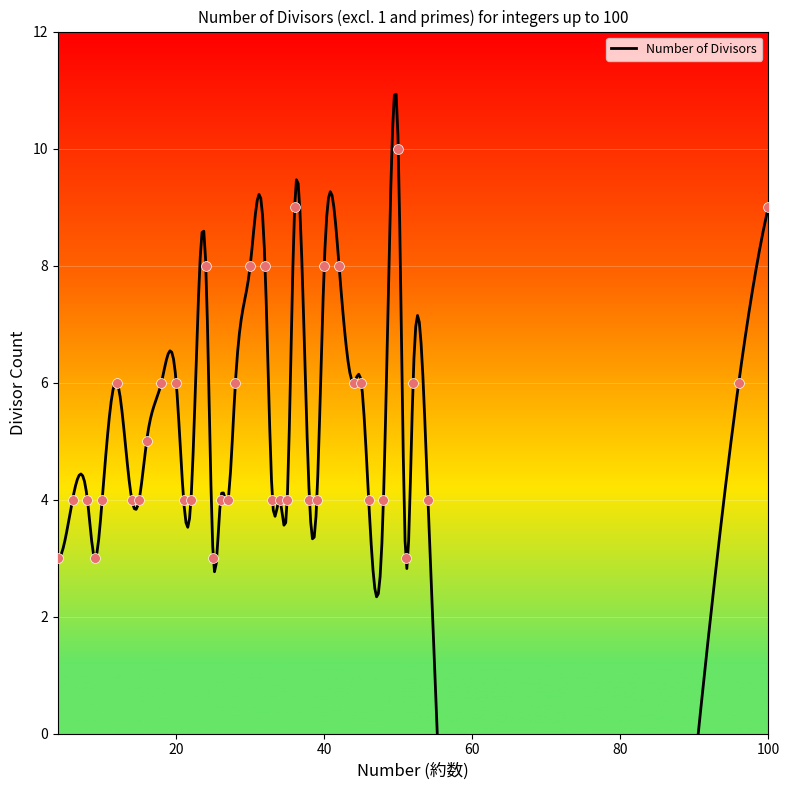

Which has a higher value, 45 or 18?

45